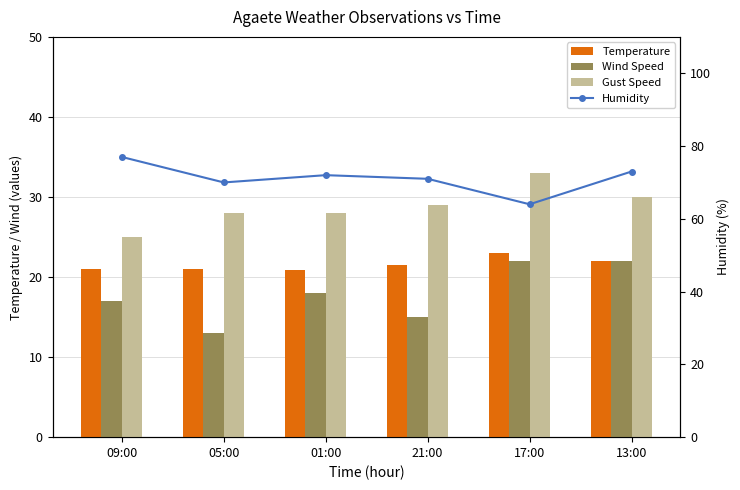

Reading left to right, what are all the values shown in this chart?

Temperature: 09:00=21.0	05:00=21.0	01:00=20.9	21:00=21.5	17:00=23.0	13:00=22.0
Wind Speed: 09:00=17.0	05:00=13.0	01:00=18.0	21:00=15.0	17:00=22.0	13:00=22.0
Gust Speed: 09:00=25.0	05:00=28.0	01:00=28.0	21:00=29.0	17:00=33.0	13:00=30.0
Humidity: 09:00=77.0	05:00=70.0	01:00=72.0	21:00=71.0	17:00=64.0	13:00=73.0